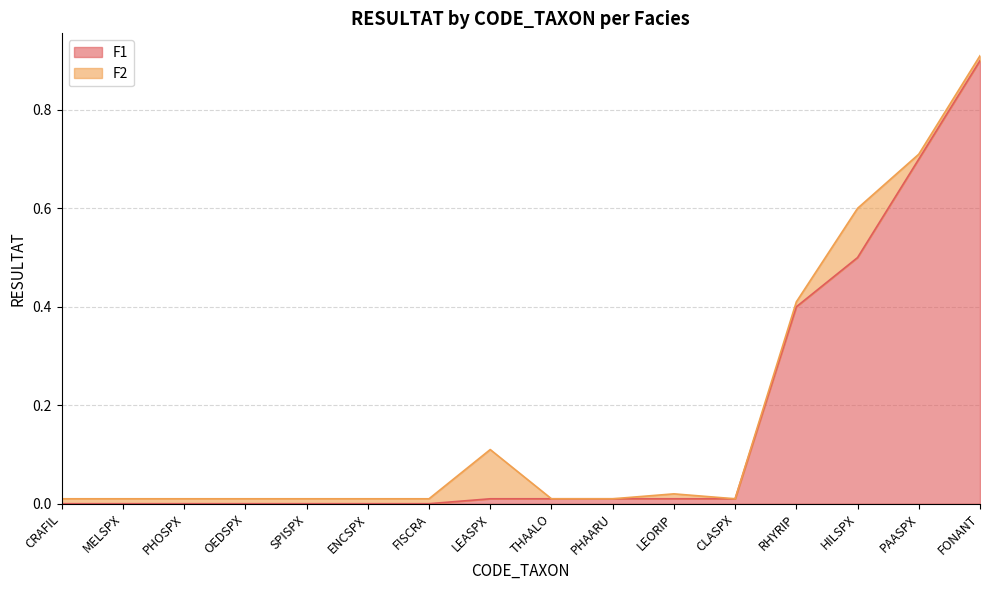

Count the number of values greater than 0.

9